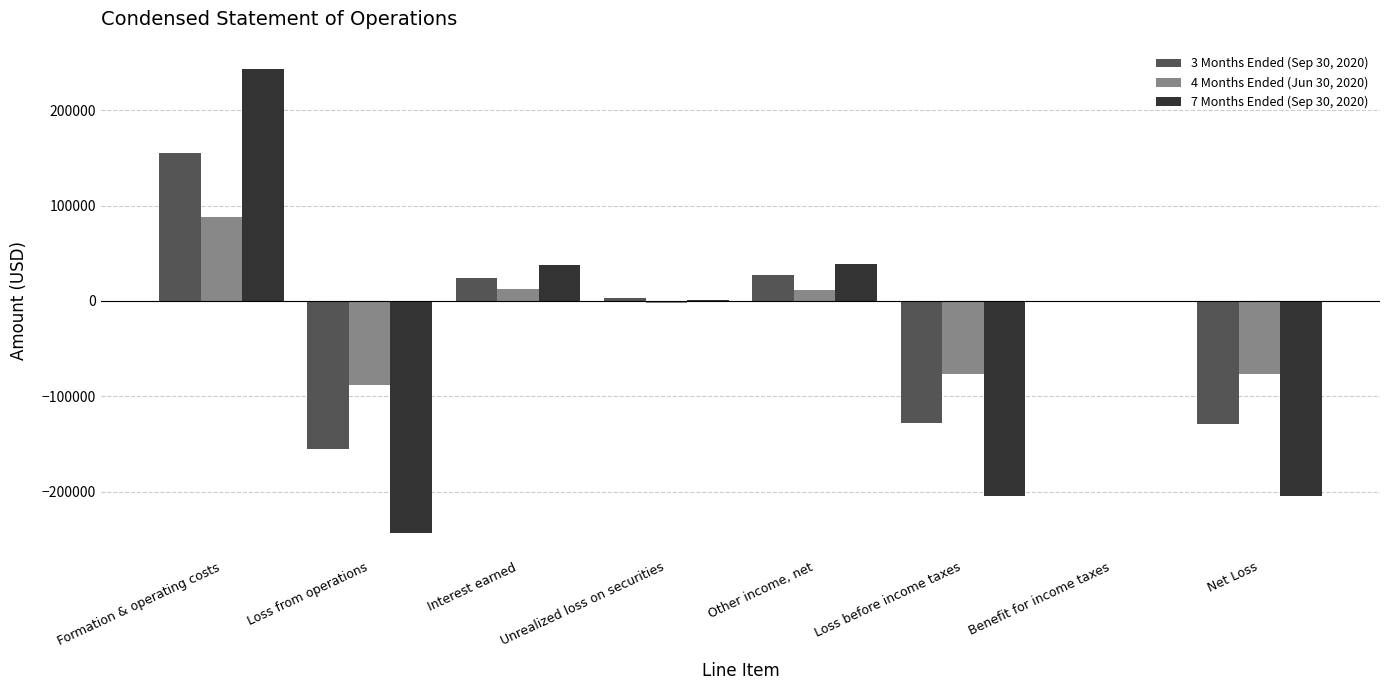

The value of 4 Months Ended (Jun 30, 2020) at Formation & operating costs is 34013. True or false?

False